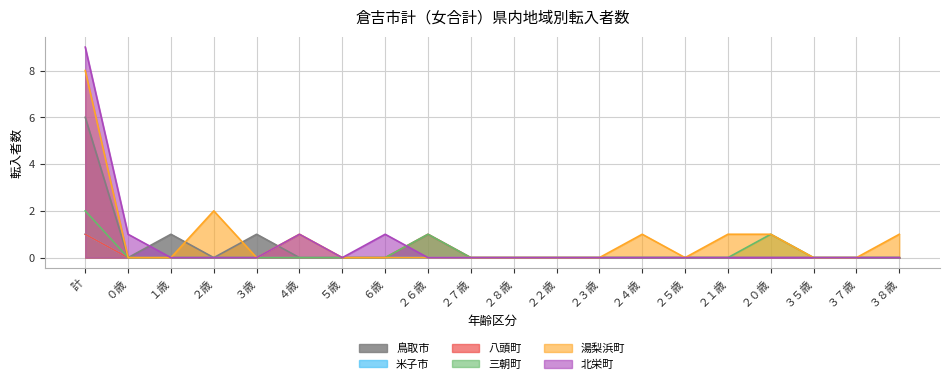

Does the chart display data point markers on the line(s)?

No